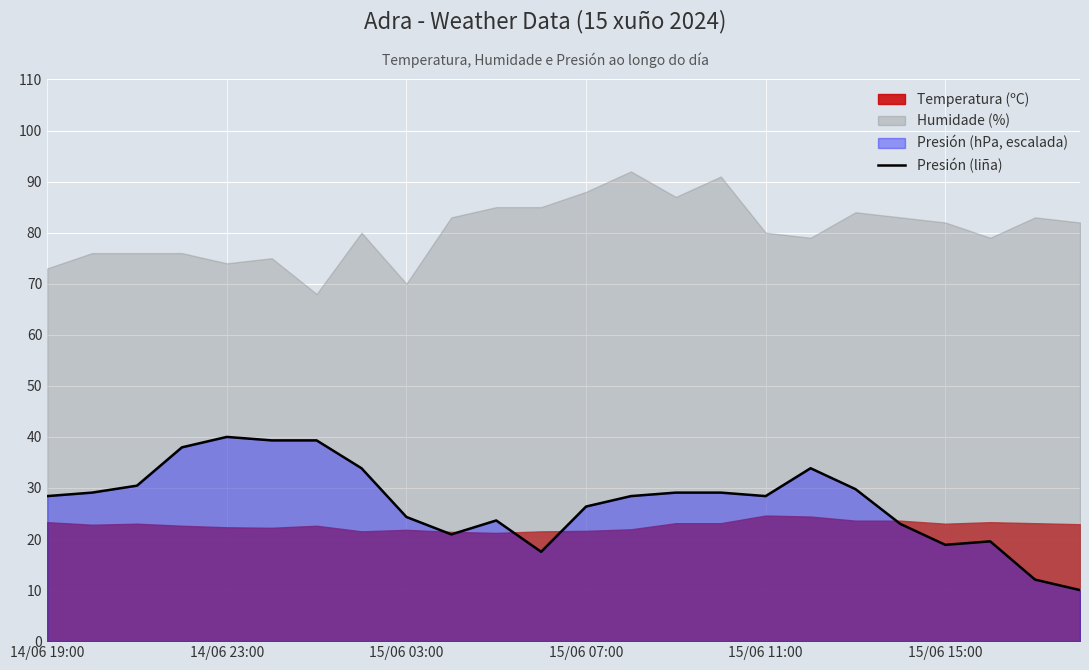

What is the maximum value for Presión (liña)?

40.0